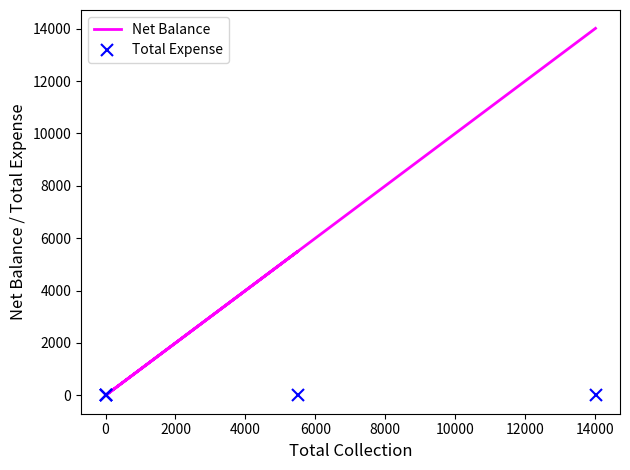

True or false: Total Expense and Net Balance cross at least once.

False